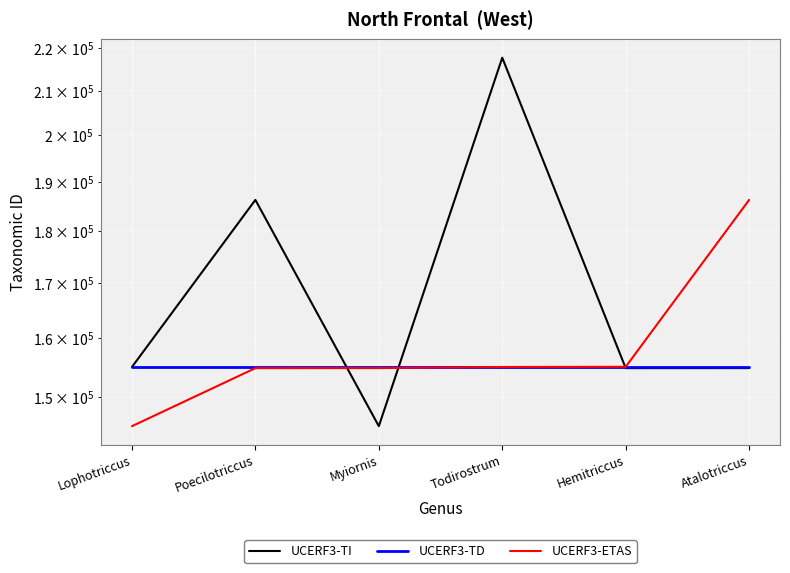

Reading left to right, extract all data points from this chart.

UCERF3-TI: 155025	186254	145272	217724	154832	154839
UCERF3-TD: 155059	155059	155059	155059	155059	155059
UCERF3-ETAS: 145272	154832	154839	155025	155059	186254